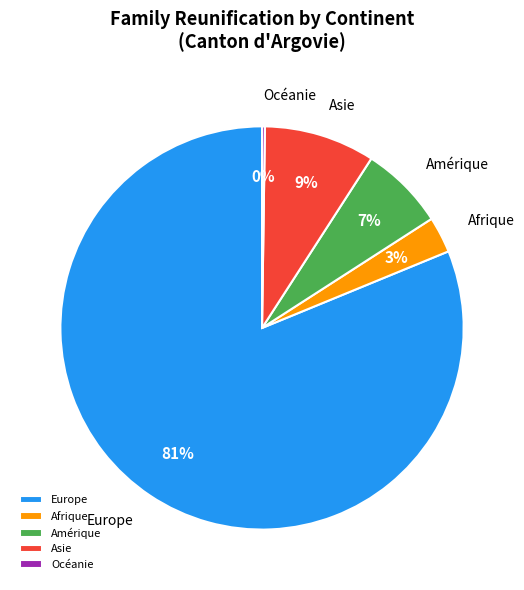

What is the majority slice?

Europe